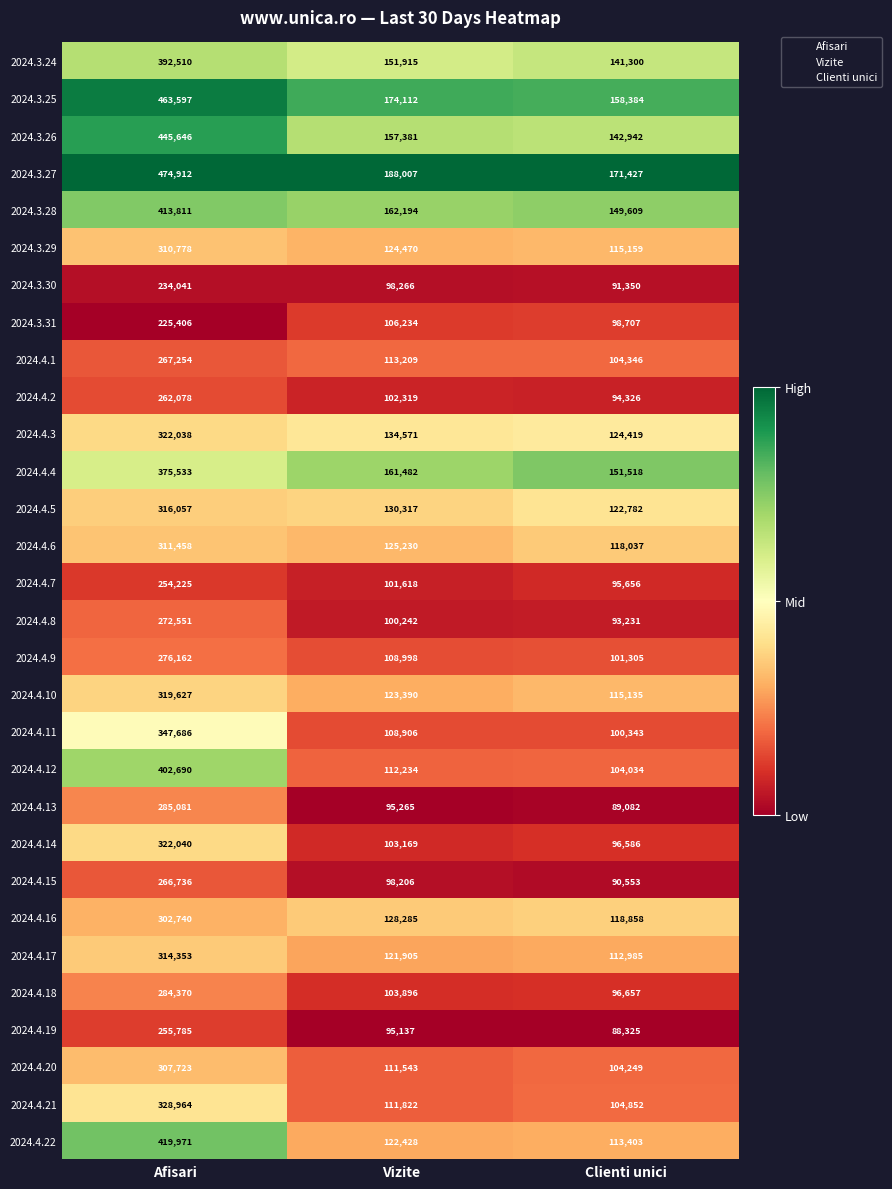

What is the maximum value shown in the chart?

474912